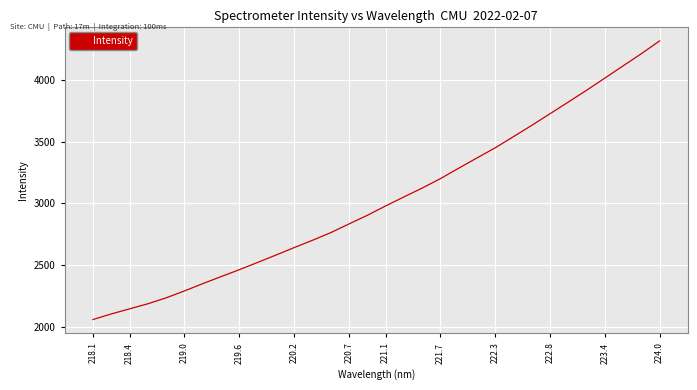

What is the minimum value shown in the chart?

2059.2